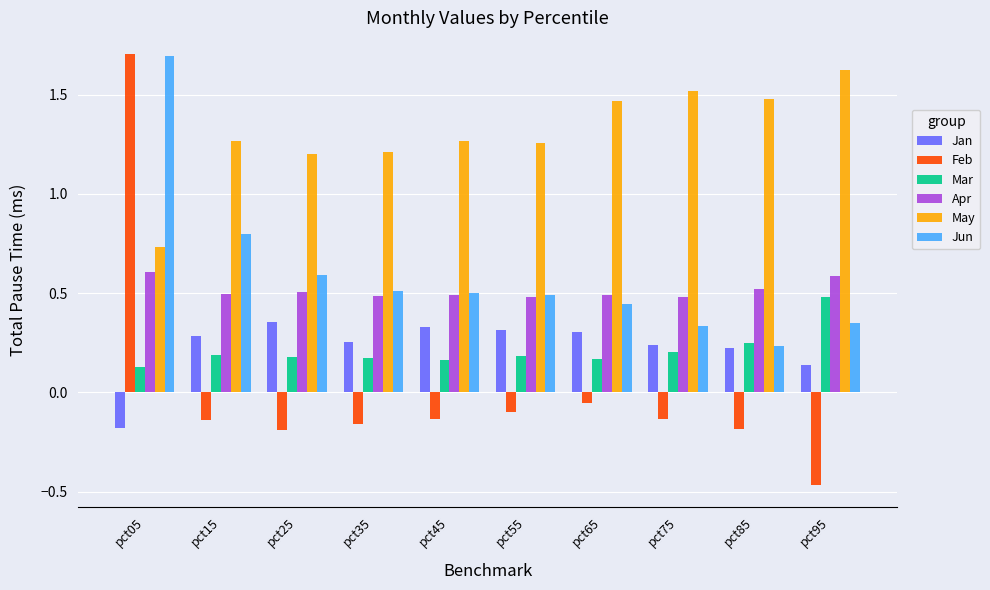

Between pct05 and pct45, which series saw the biggest shift?

Feb